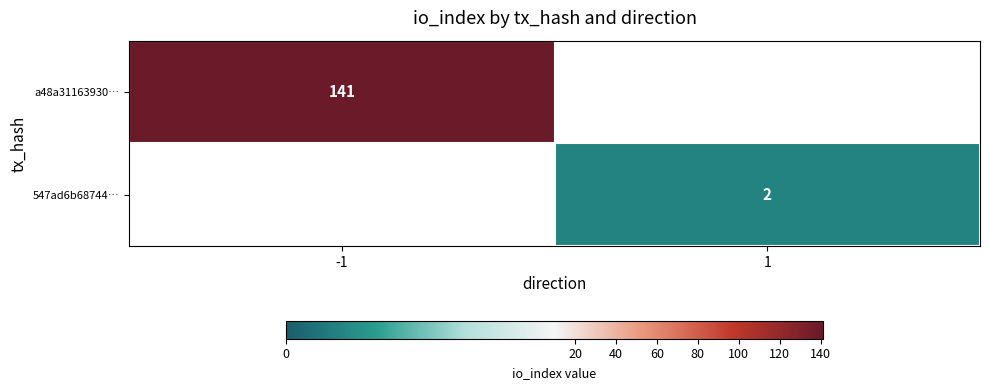

The value of a48a31163930… at -1 is 141. True or false?

True